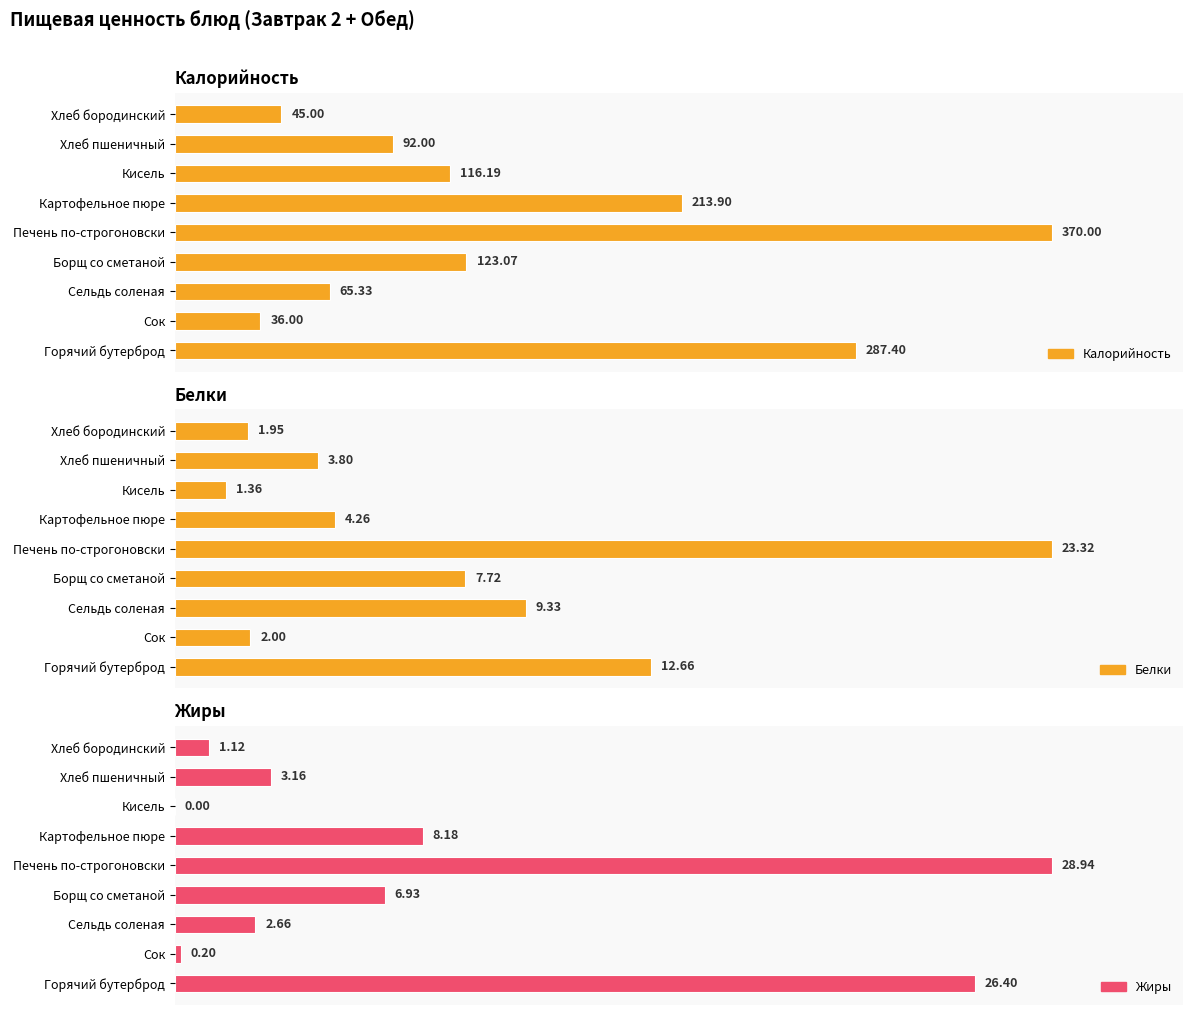

How many bars are there in total?

27